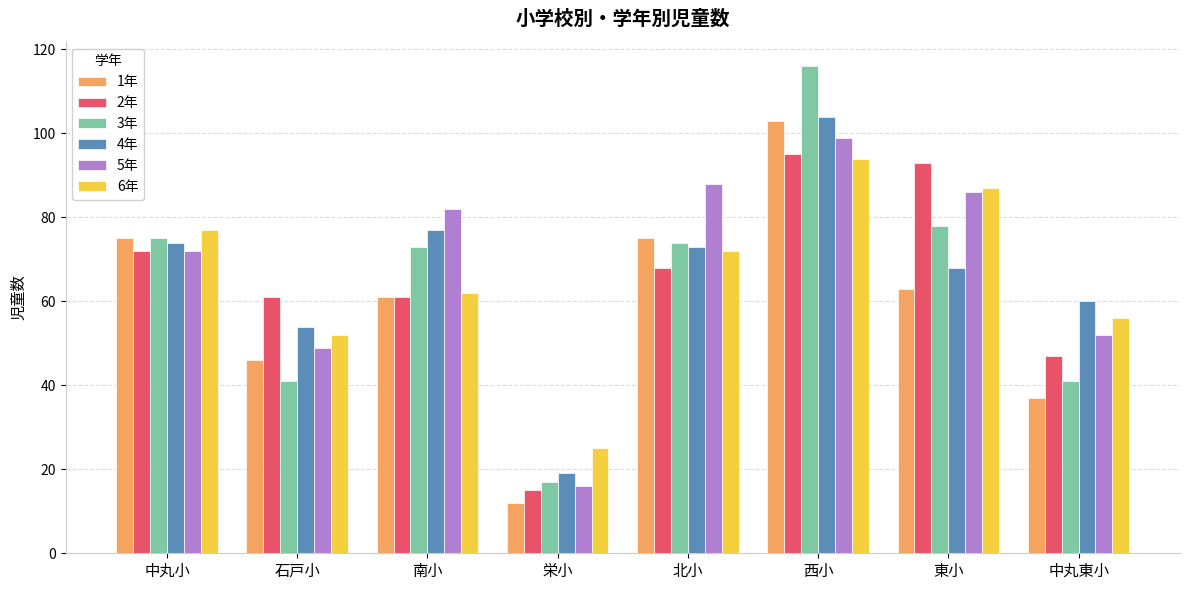

Which label corresponds to the smallest value in the chart?

栄小